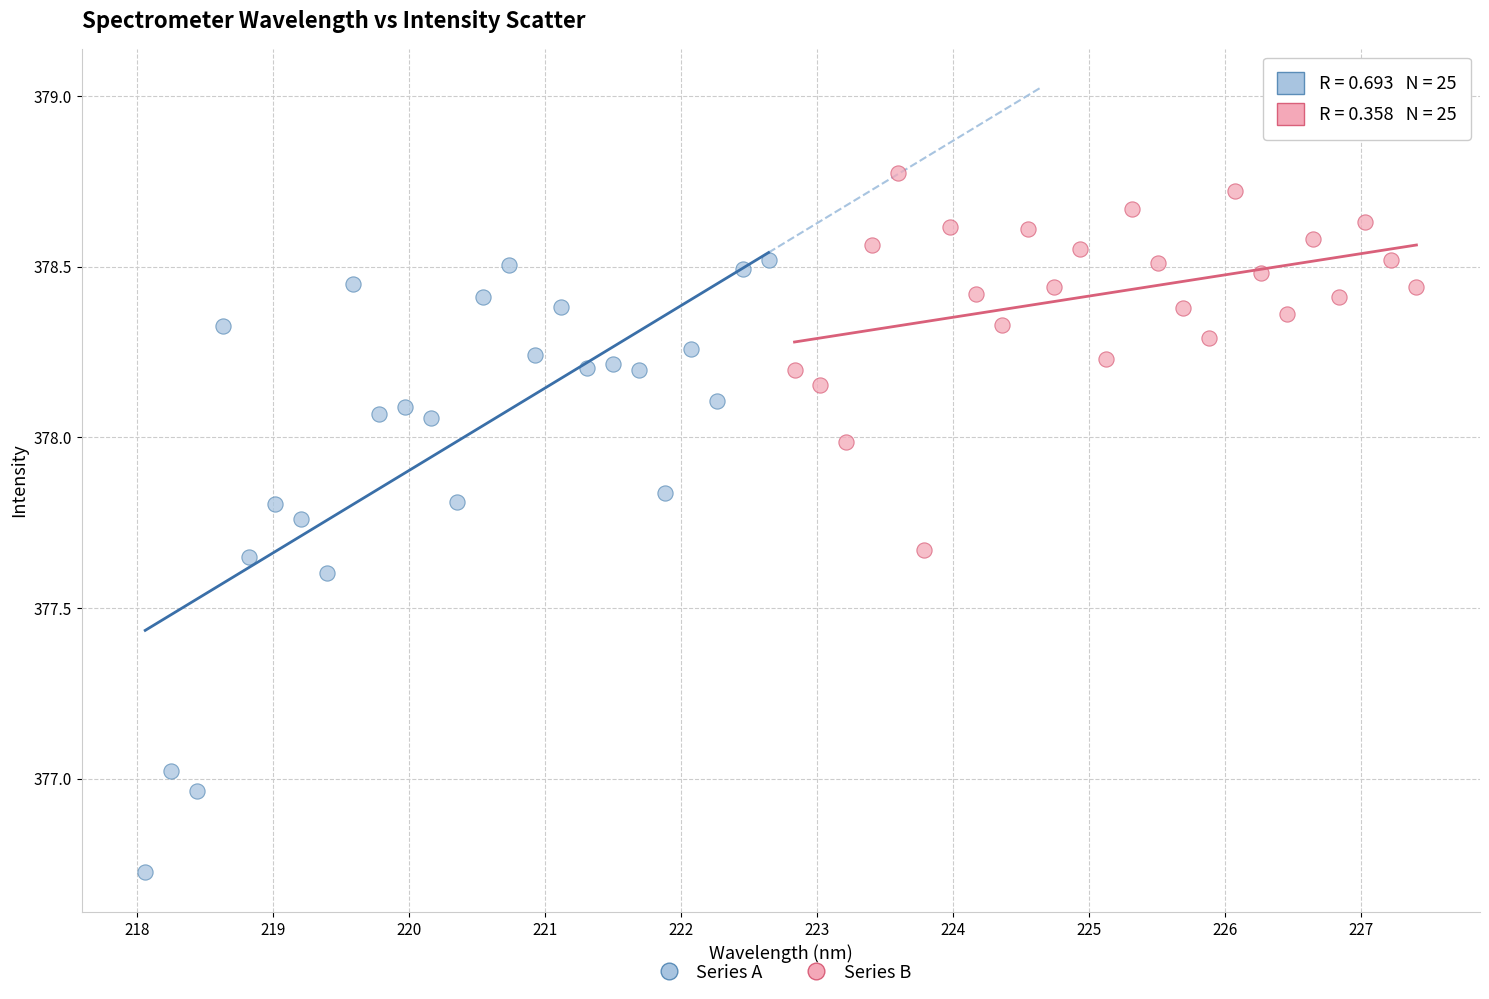

Which series contains the lowest Y value?

Series A